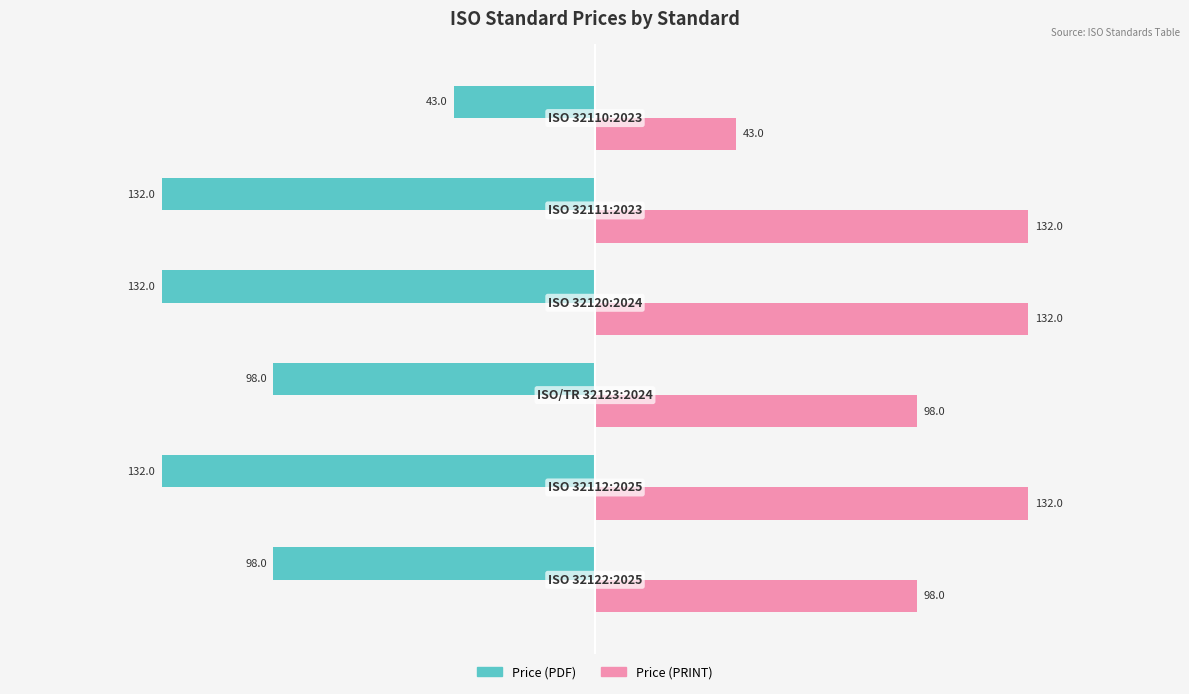

What is the minimum value for Price (PDF)?

-132